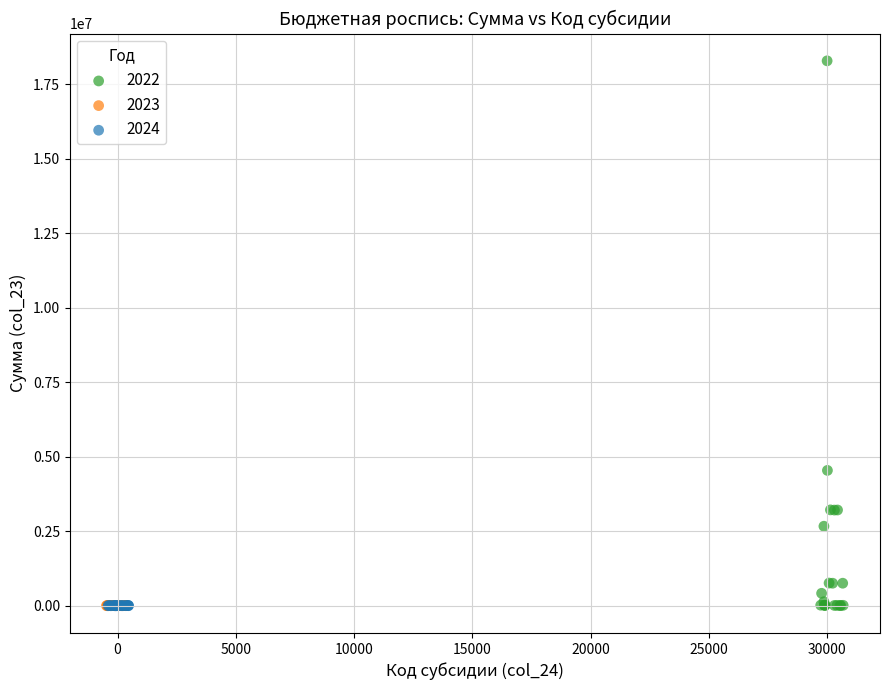

Which series has the largest Y range (max minus min)?

2022